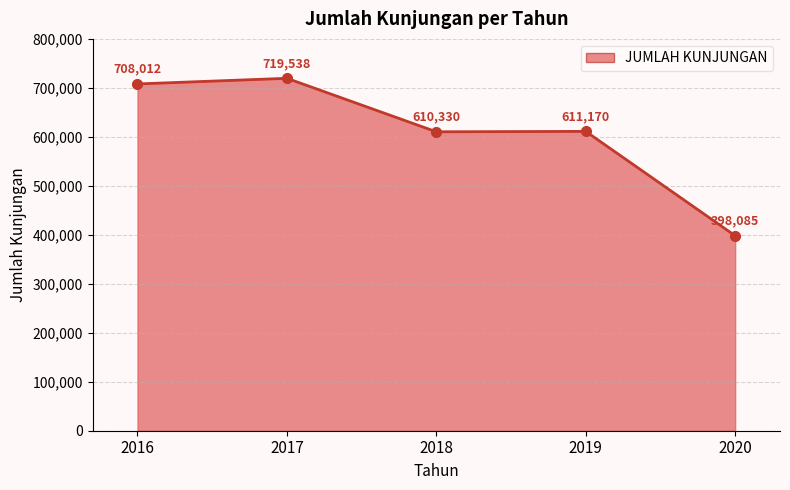

What is the greatest value displayed?

719538